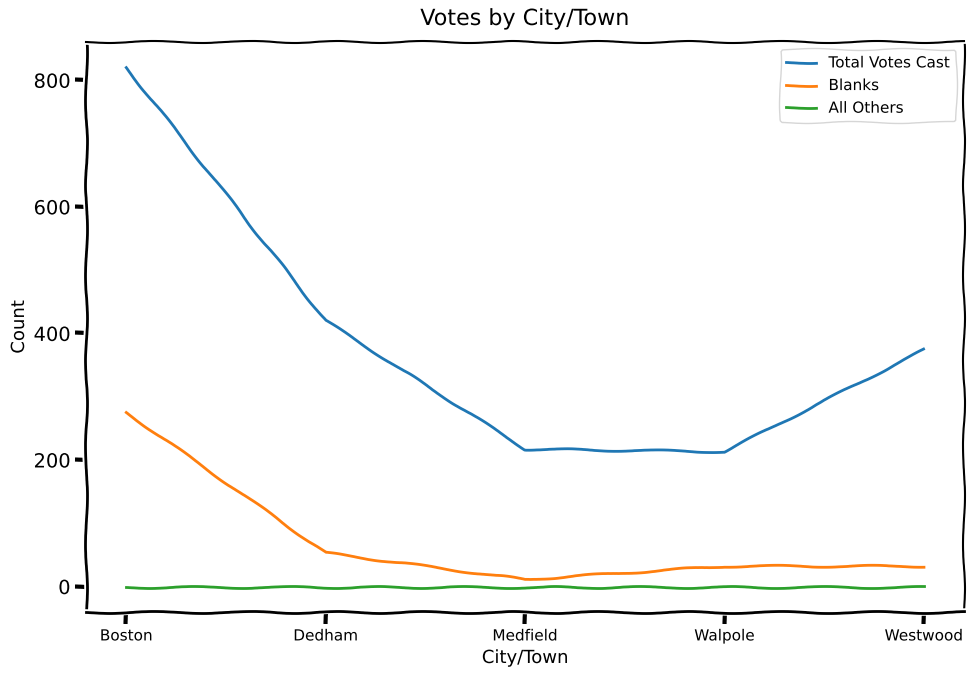

Read the Total Votes Cast value at Walpole, to the nearest 50.

200